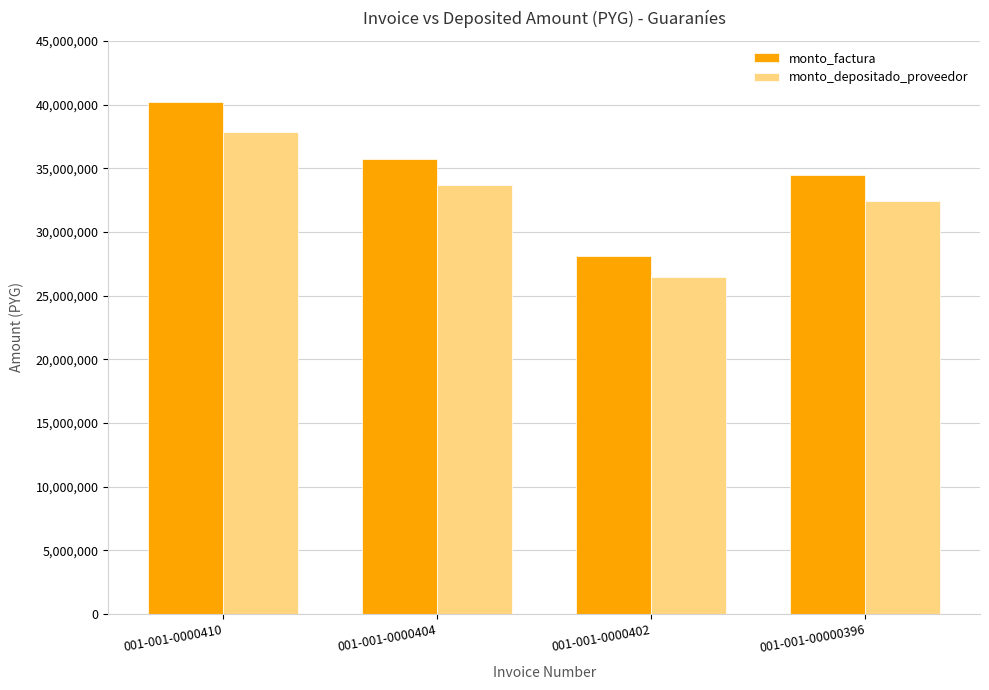

What is the average value of the monto_factura series?

34640000